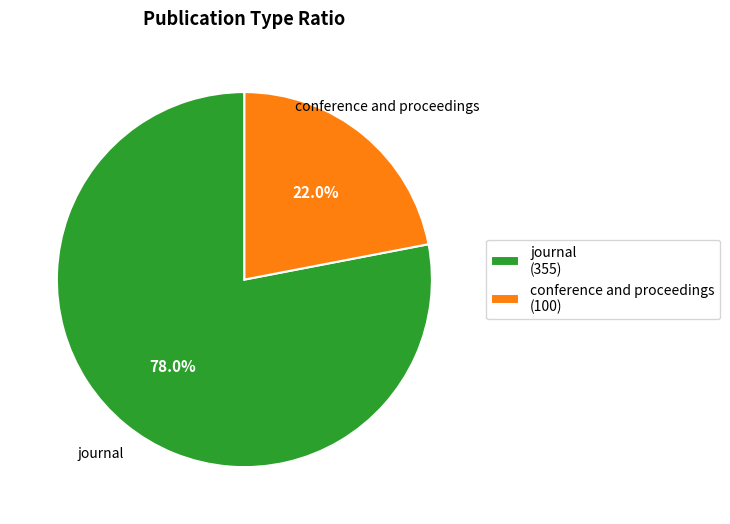

Which slice represents more than half of the pie?

journal